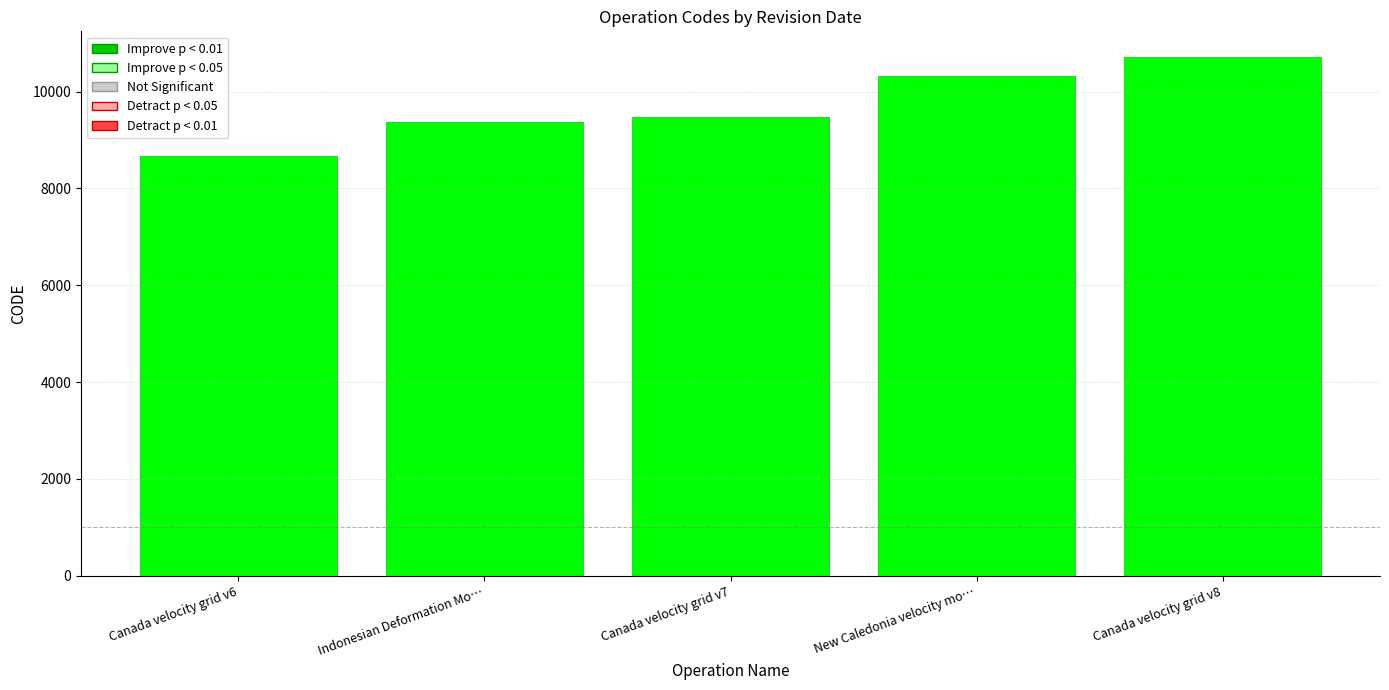

What is the ratio of the value at Canada velocity grid v8 to the value at Indonesian Deformation Mo…?

1.1